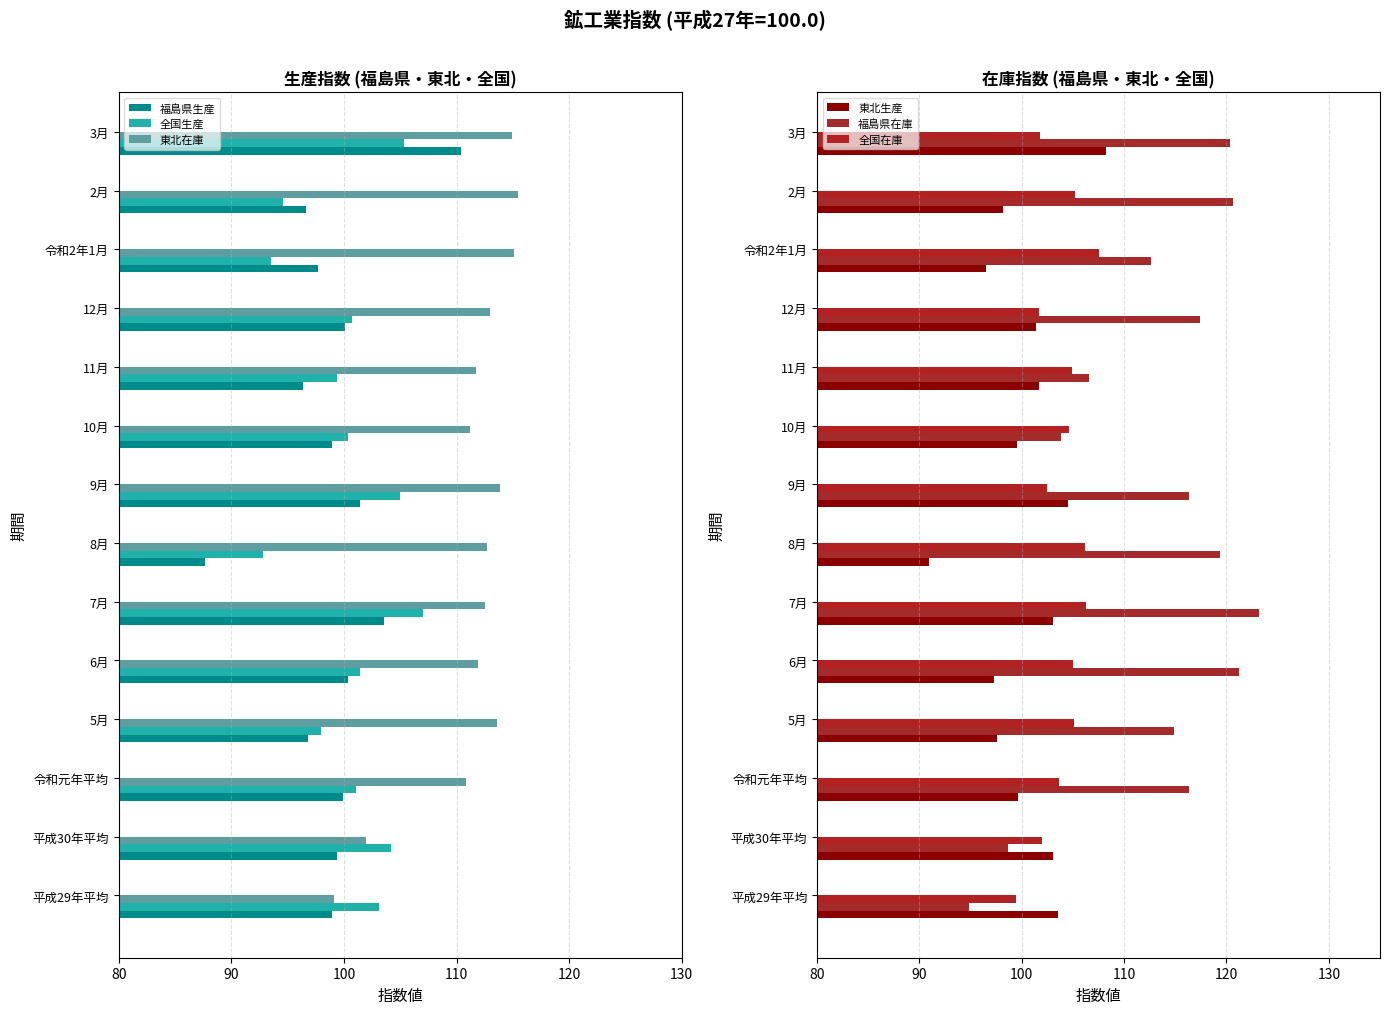

True or false: 福島県生産 has a value of 168.1 at 7月.

False